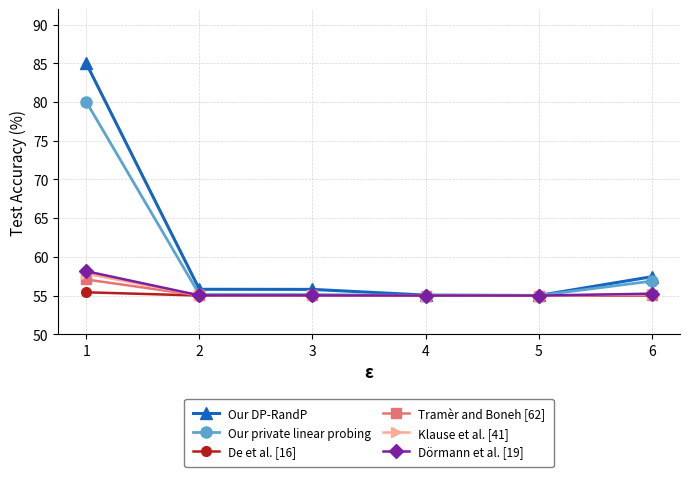

What is the value of the De et al. [16] point at the 5th from the left?

55.0